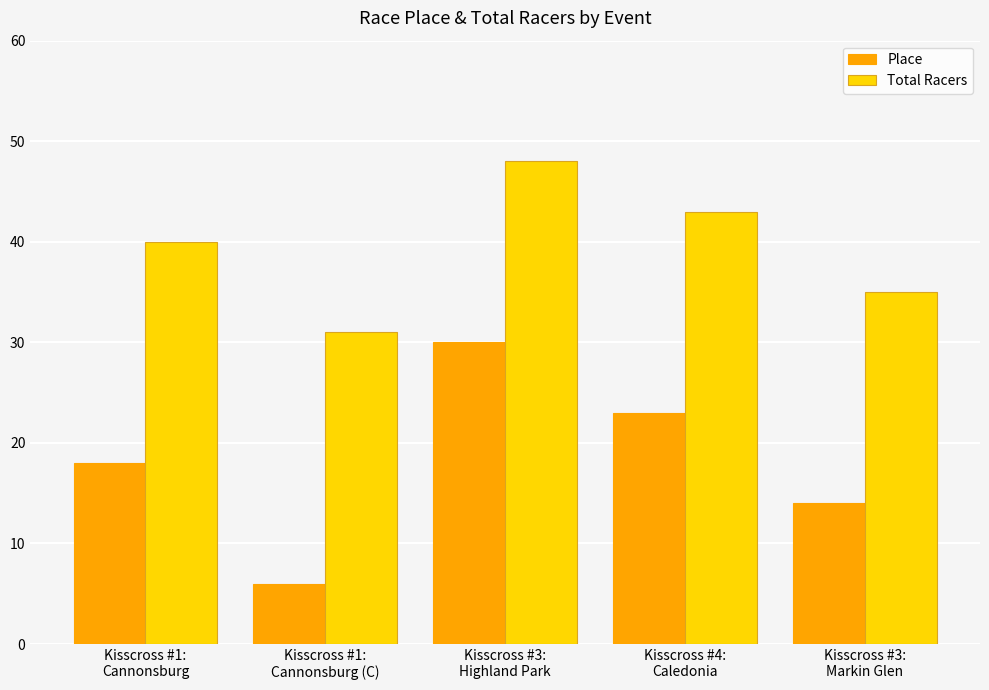

What is the sum of all Place values?

91